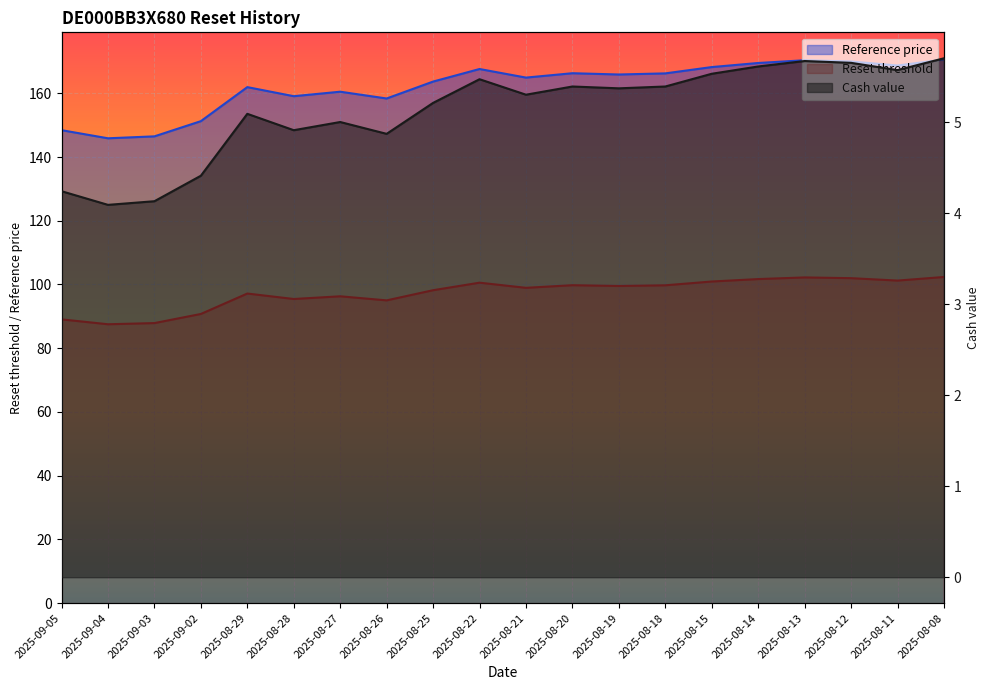

True or false: Reset threshold and Cash value cross at least once.

False